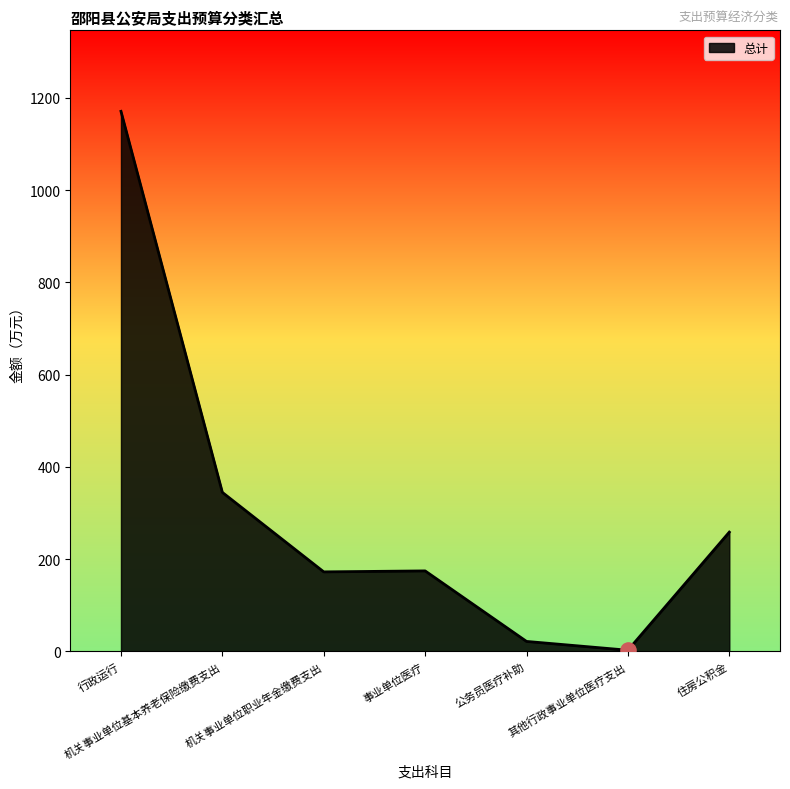

Between 机关事业单位基本养老保险缴费支出 and 行政运行, which is larger?

行政运行